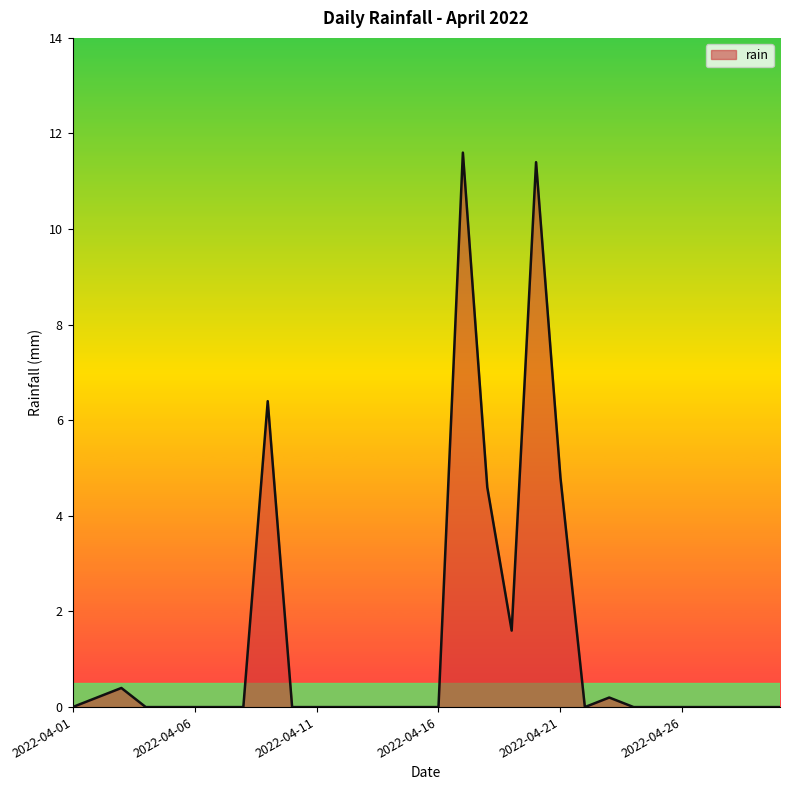

What is the difference between the maximum and minimum values?

11.6